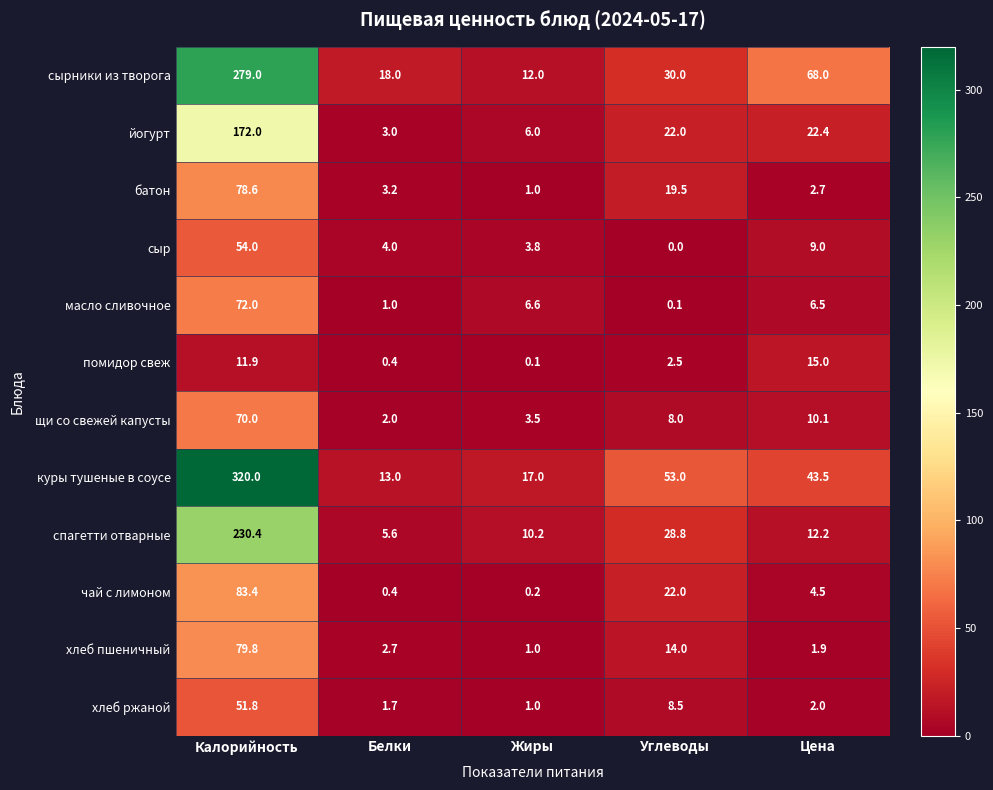

What is the maximum value for помидор свеж?

15.0